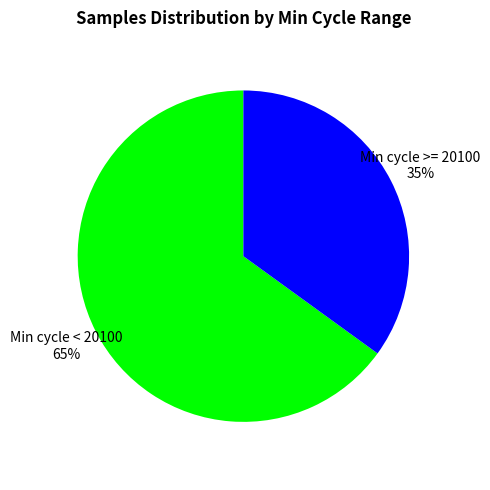

Combined, do Min cycle < 20100 and Min cycle >= 20100 account for over 50%?

Yes